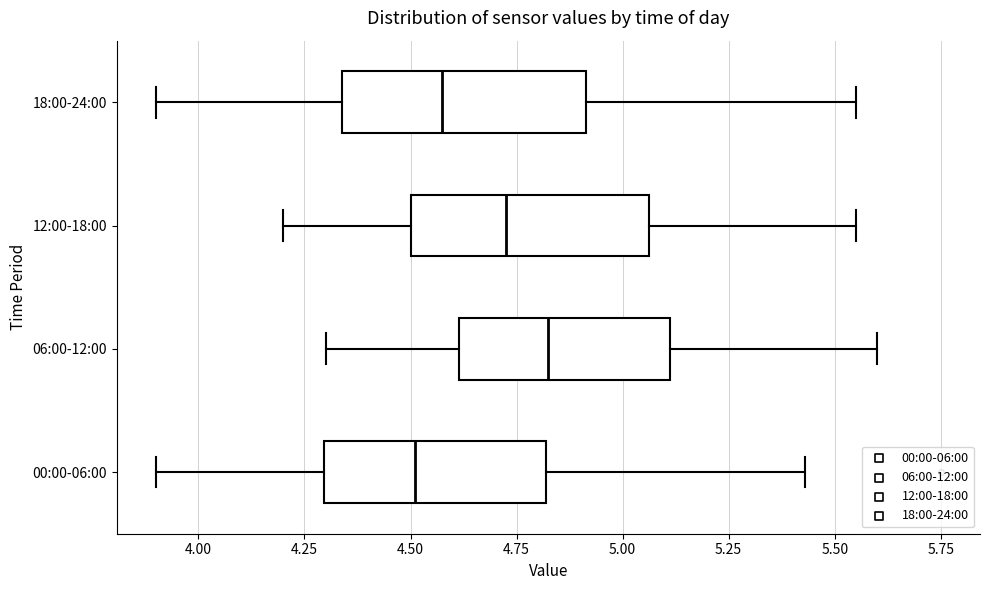

Reading bottom to top, transcribe this box plot: for each box, give where its median line is, the range the box spans, and where its two whiskers end, as read against the x-axis. The values are not printed on the chart, so give them approximately, as read against the axis.

00:00-06:00: median 4.50, box 4.30 to 4.80, whiskers 3.90 to 5.45
06:00-12:00: median 4.85, box 4.60 to 5.10, whiskers 4.30 to 5.60
12:00-18:00: median 4.75, box 4.50 to 5.05, whiskers 4.20 to 5.55
18:00-24:00: median 4.60, box 4.35 to 4.90, whiskers 3.90 to 5.55